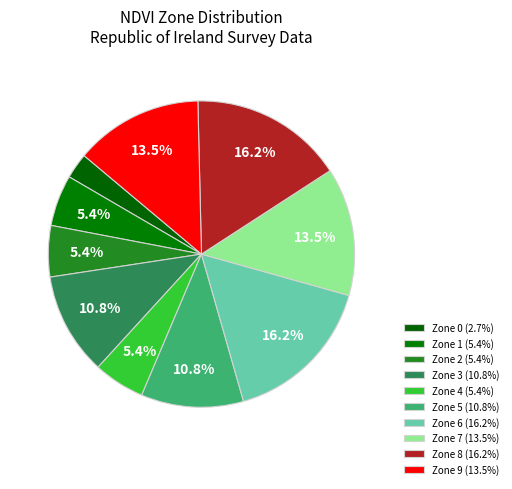

Count the number of slices in the pie.

10